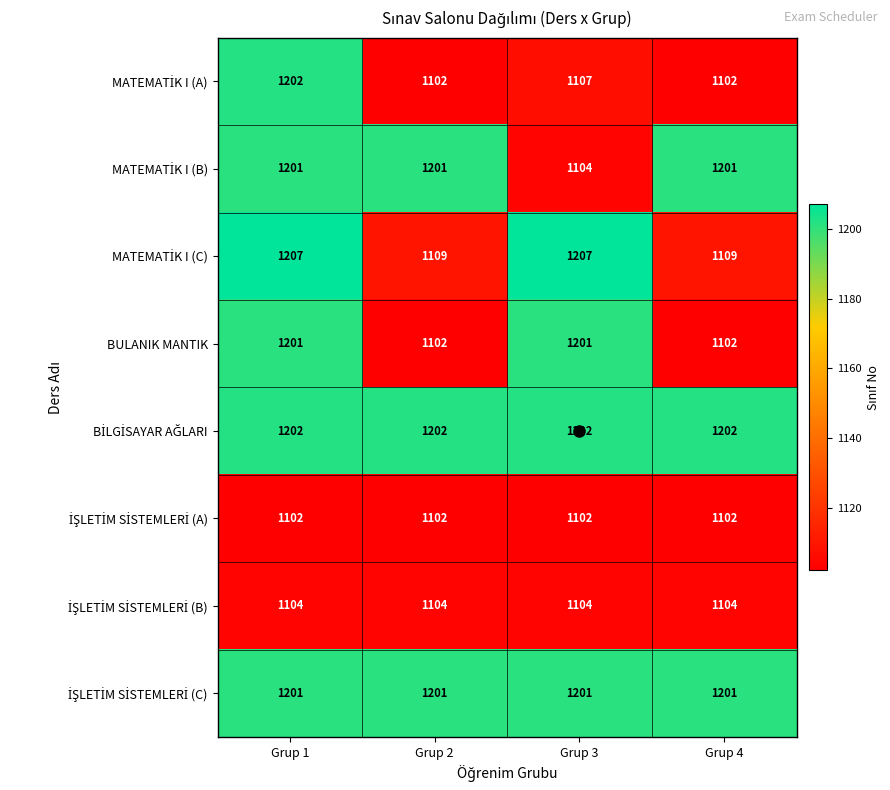

What is the difference between the highest and lowest values at Grup 3?

105